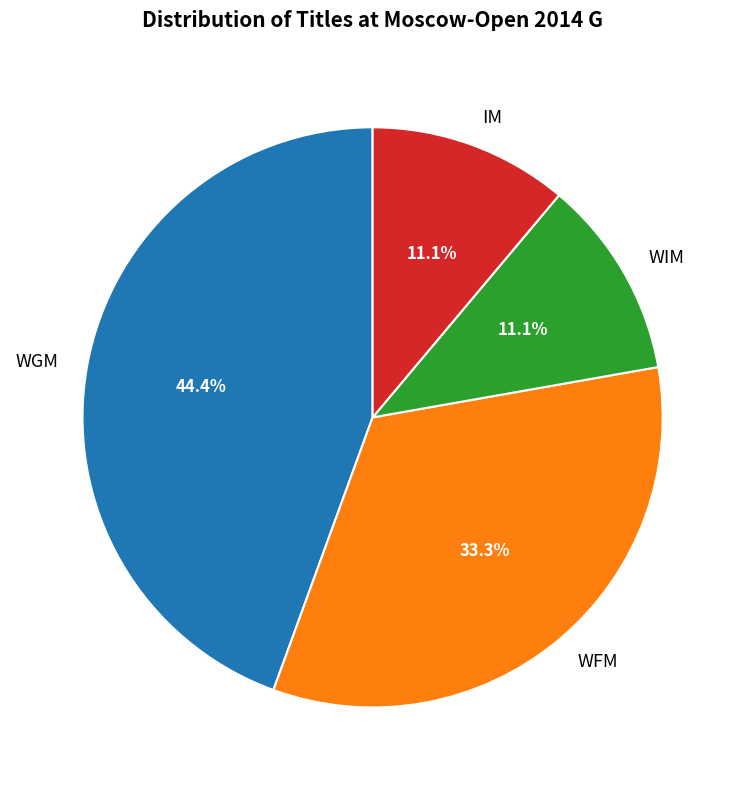

Does any single category account for the majority?

No